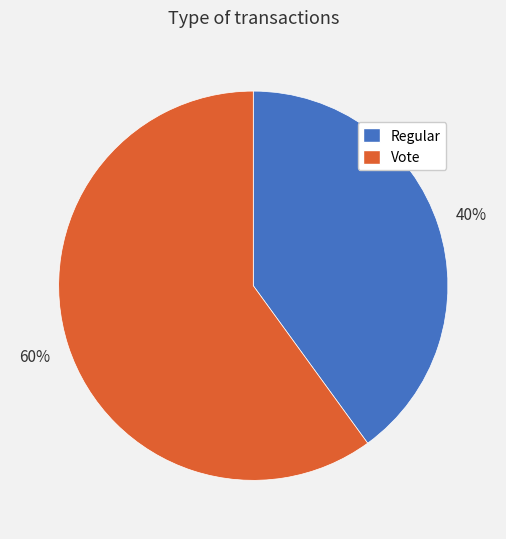

To the nearest percent, what is the difference between the Vote and Regular slice percentages?

20%